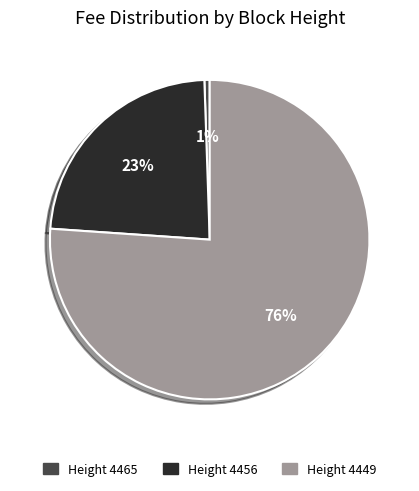

Which category has the biggest portion of the pie?

Height 4449